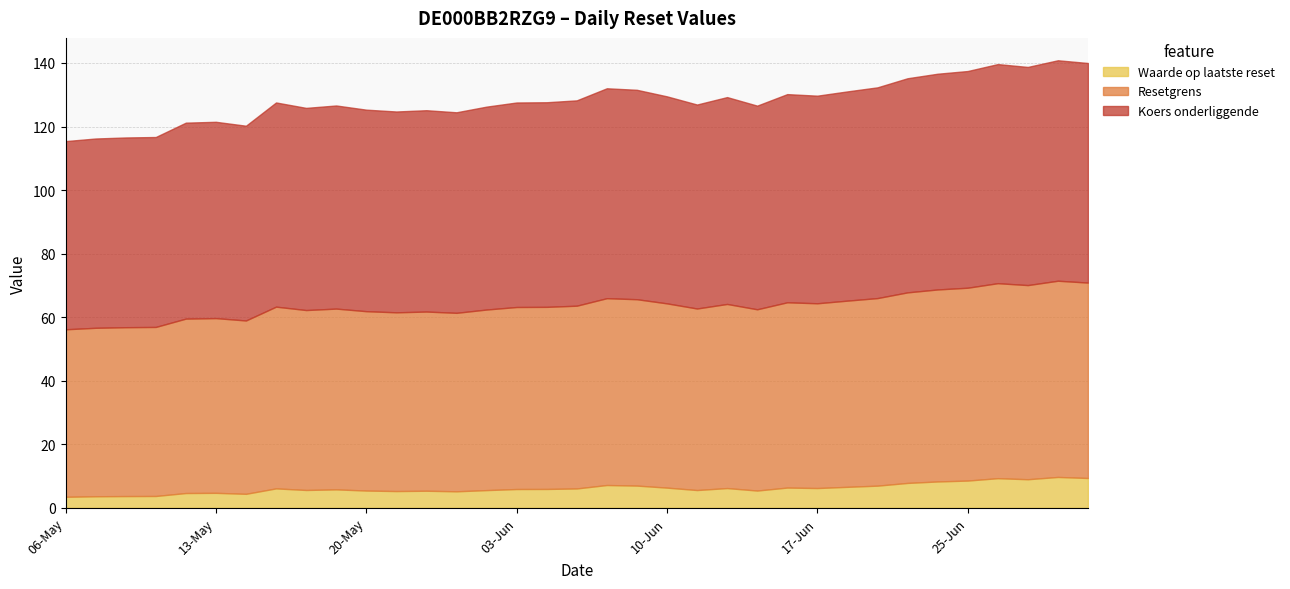

Which series has the largest total across all categories?

Koers onderliggende